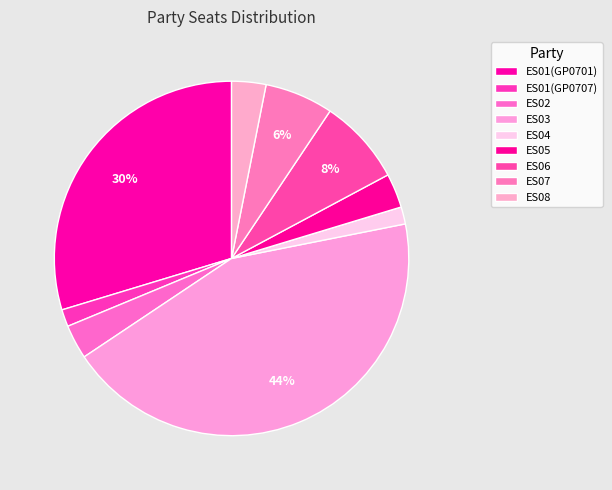

Which slice is the largest?

ES03